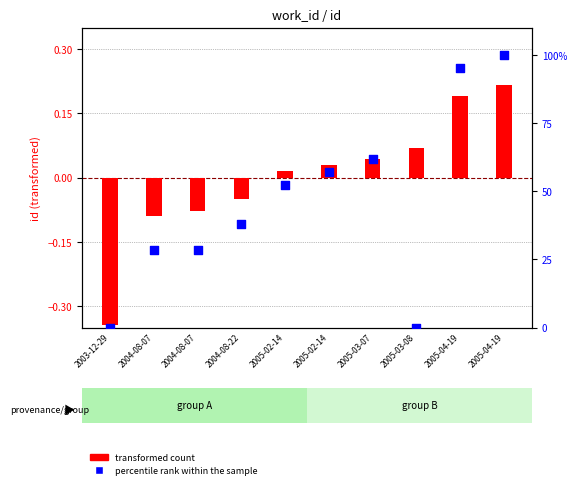

Which series contains the highest Y value?

percentile rank within the sample